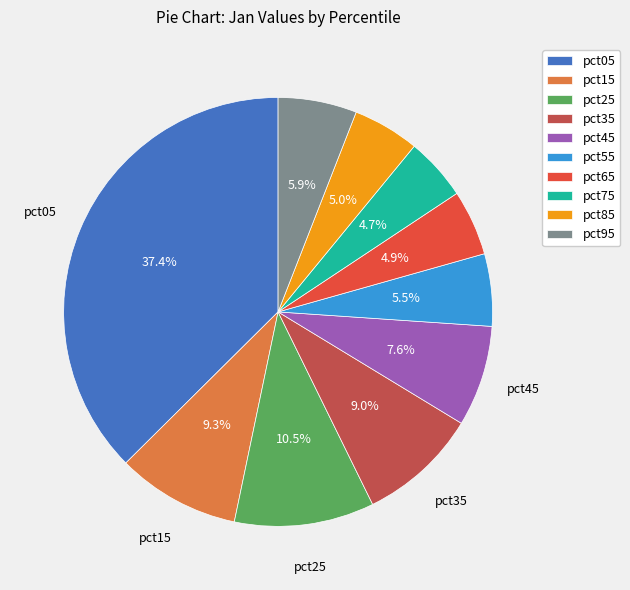

To the nearest percent, what is the difference between the pct55 and pct05 slice percentages?

32%